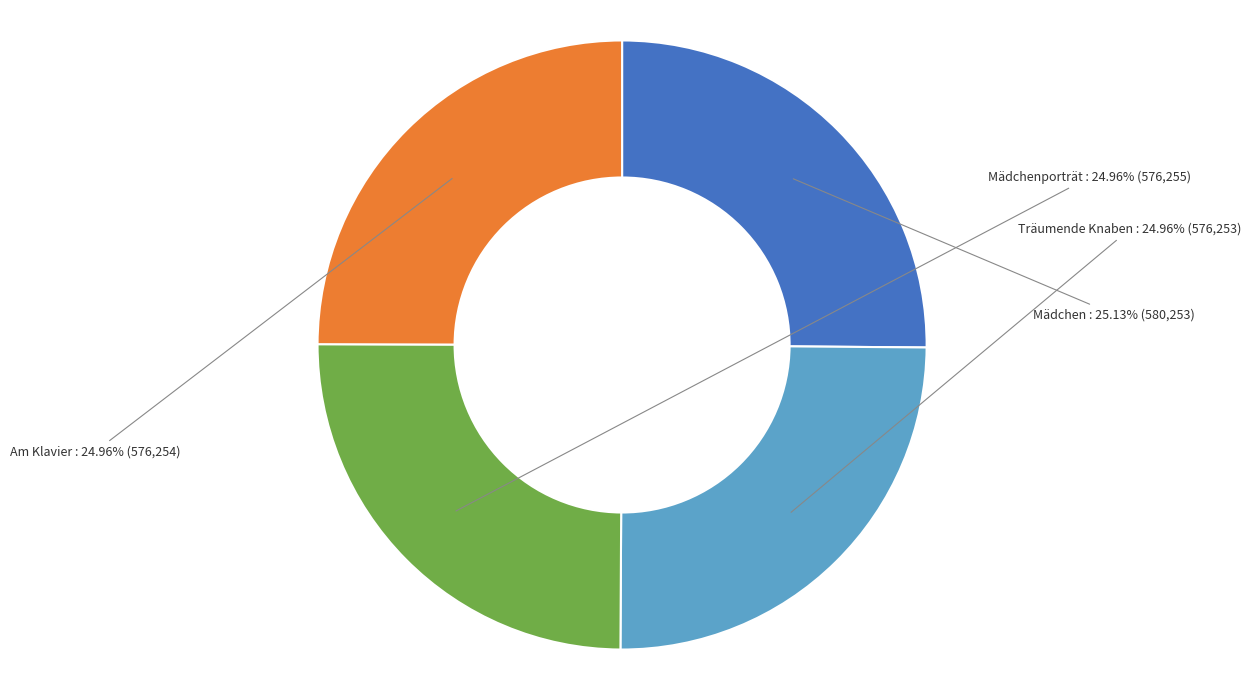

Is there any slice that represents more than half of the pie?

No